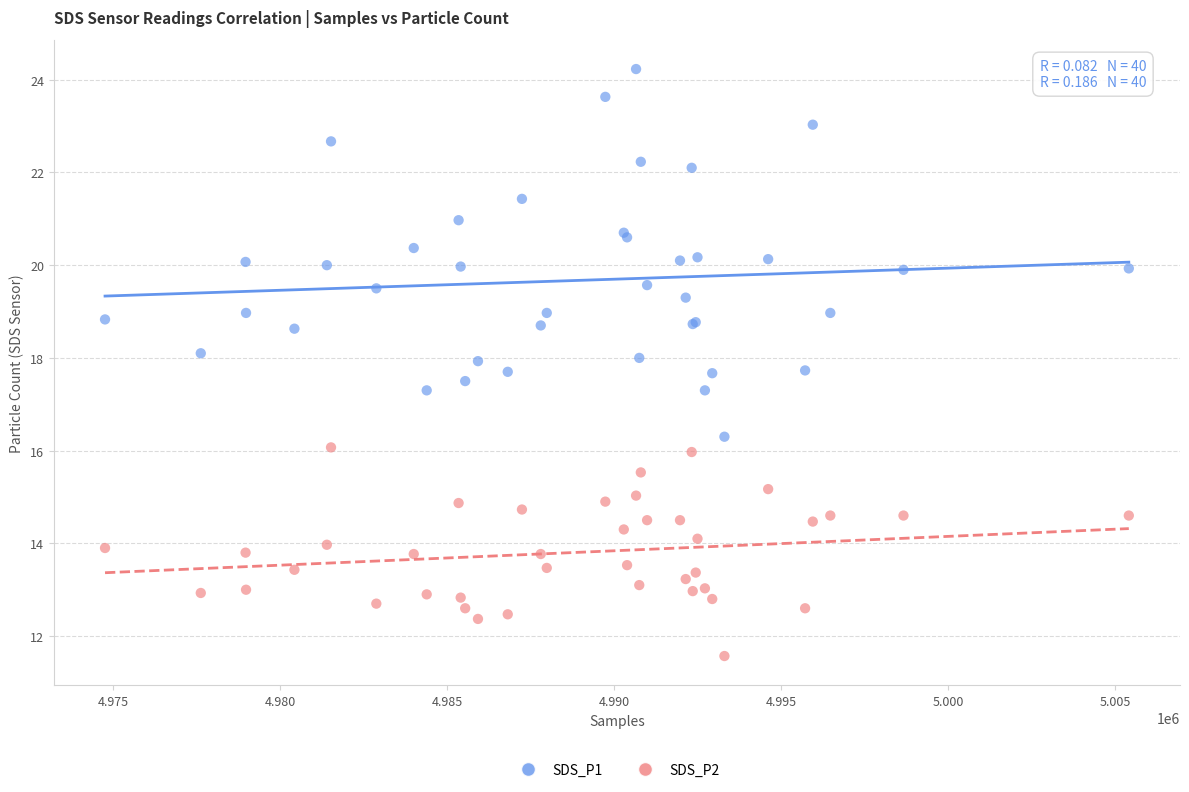

What are all the series names shown in the legend?

SDS_P1, SDS_P2